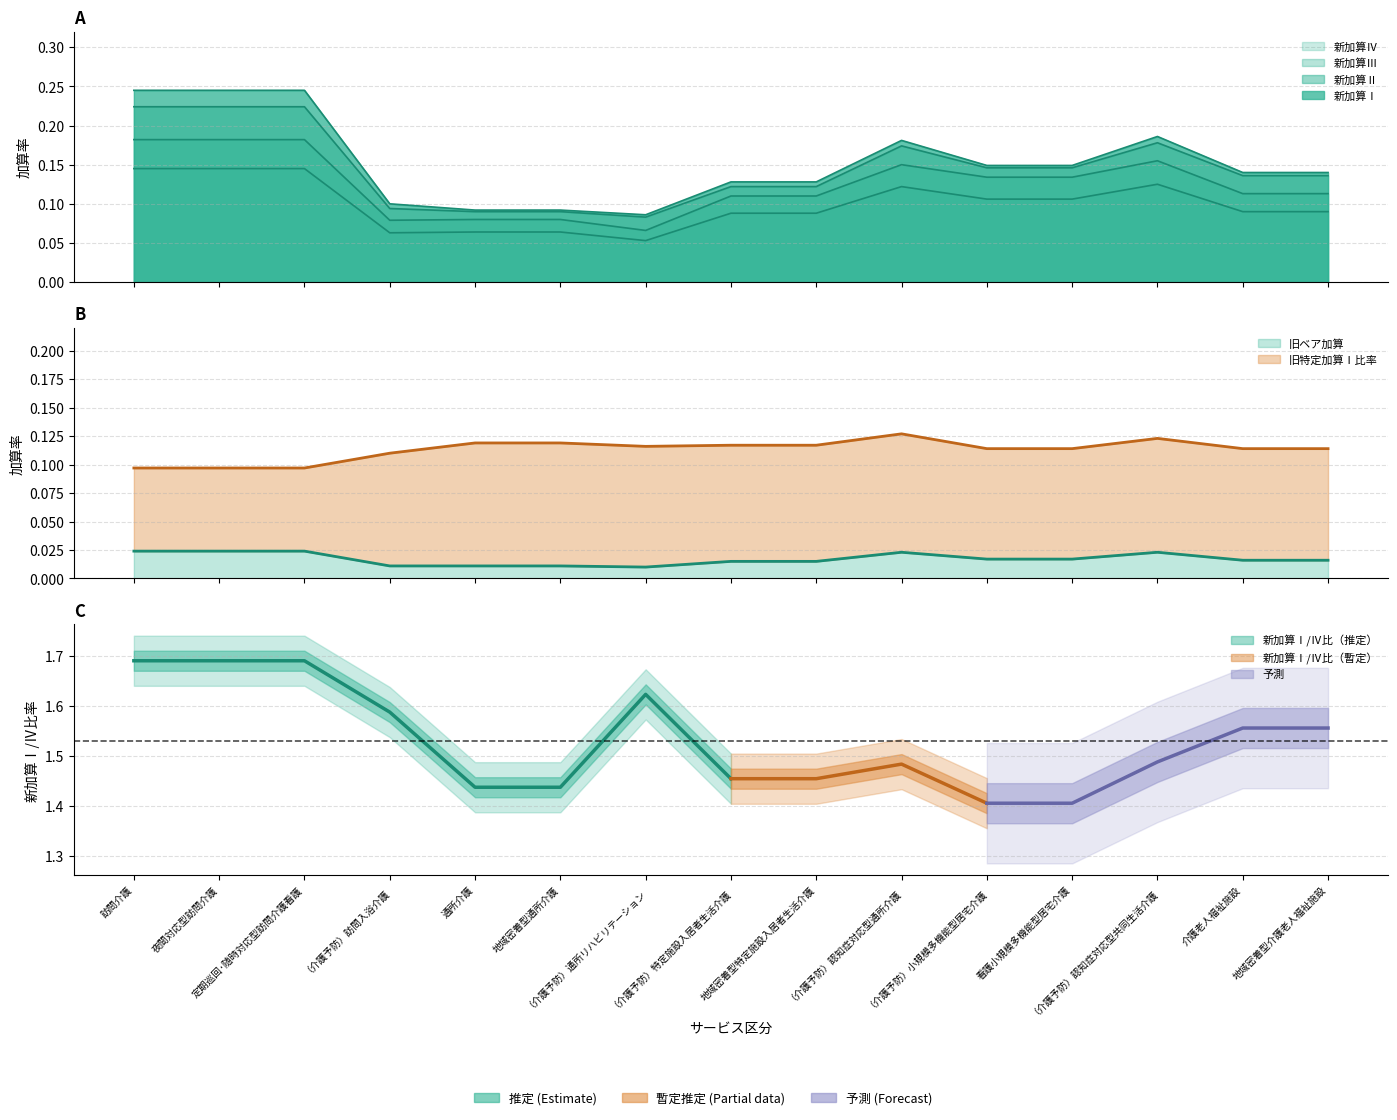

Rank the series by their maximum value, from lowest to highest.

旧ベア加算, 旧特定加算Ⅰ比率, 新加算Ⅳ, 新加算Ⅲ, 新加算Ⅱ, 新加算Ⅰ